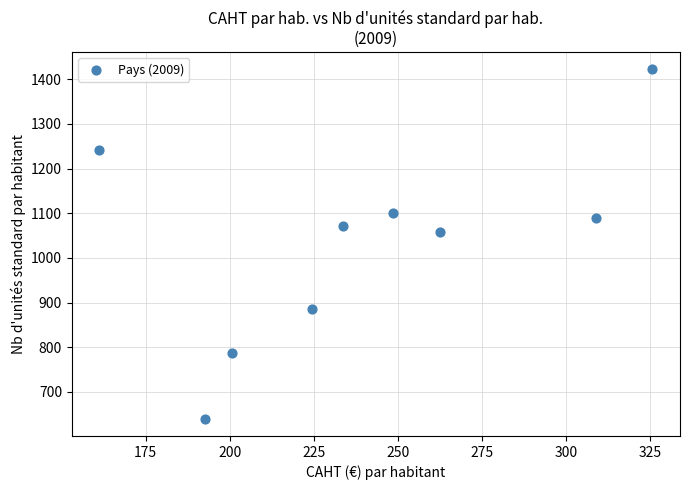

What Y value in the scatter plot is closest to 1031?

1057.4